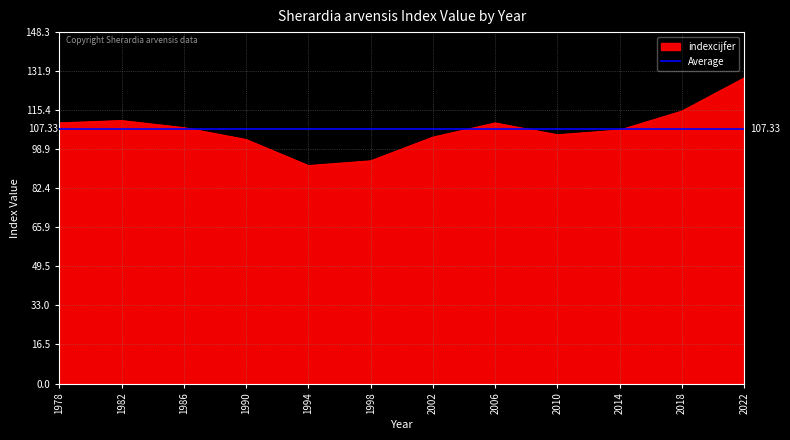

What is the value of the 6th point from the left?

94